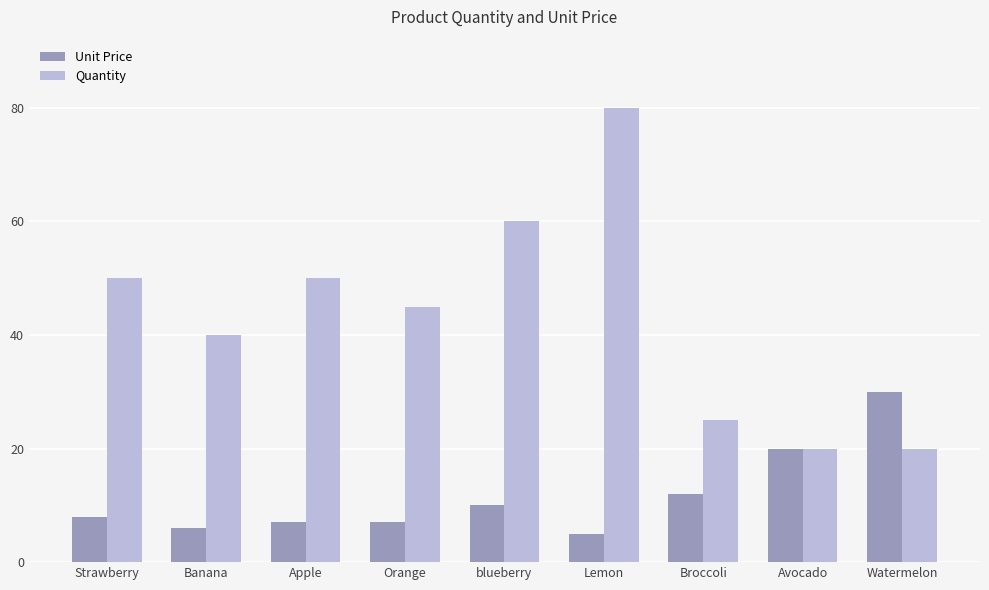

At which label does Unit Price reach its peak?

Watermelon